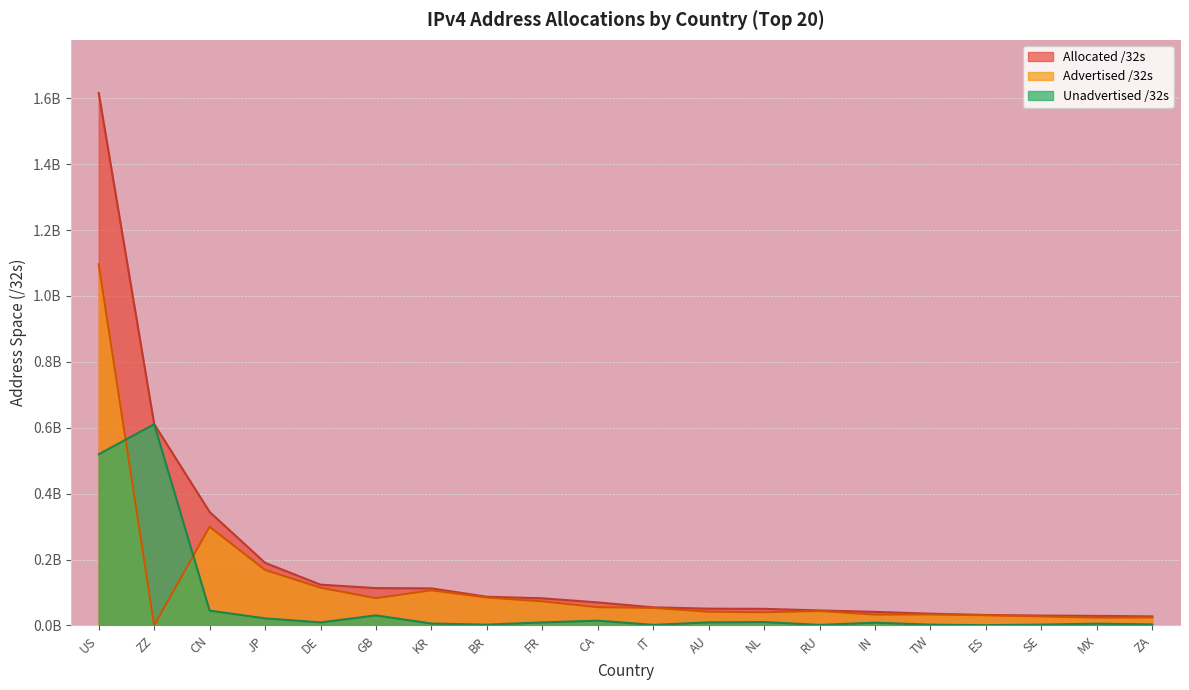

What are all the series names shown in the legend?

Allocated /32s, Advertised /32s, Unadvertised /32s